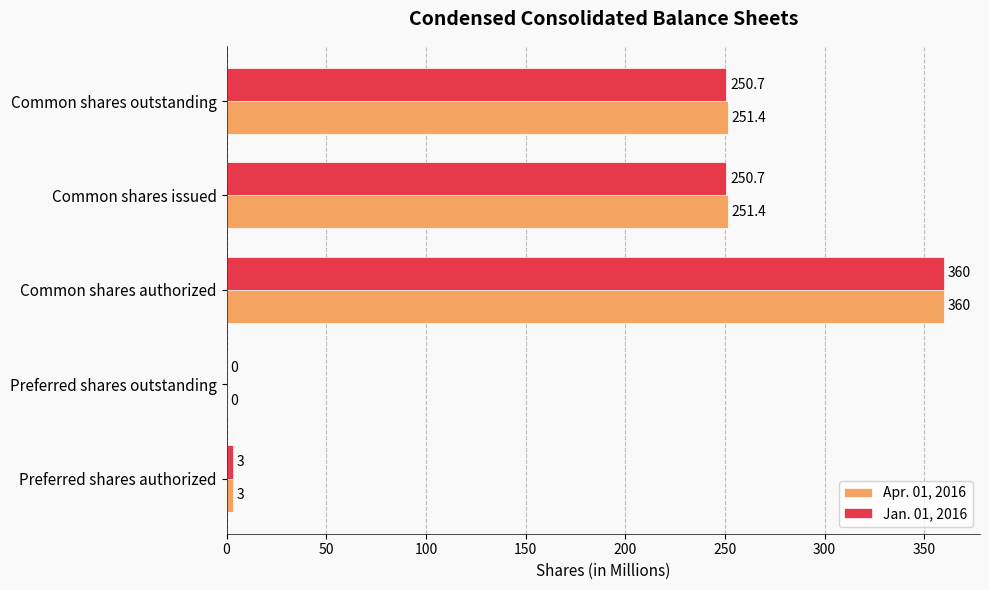

At which category does the chart reach its peak across all series?

Common shares authorized